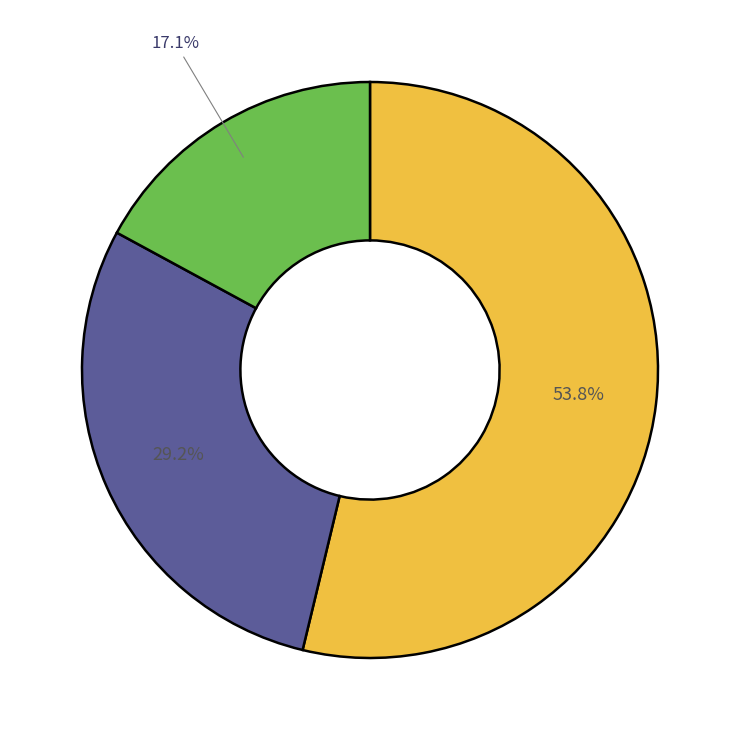

To the nearest percent, what is the average slice percentage?

33%